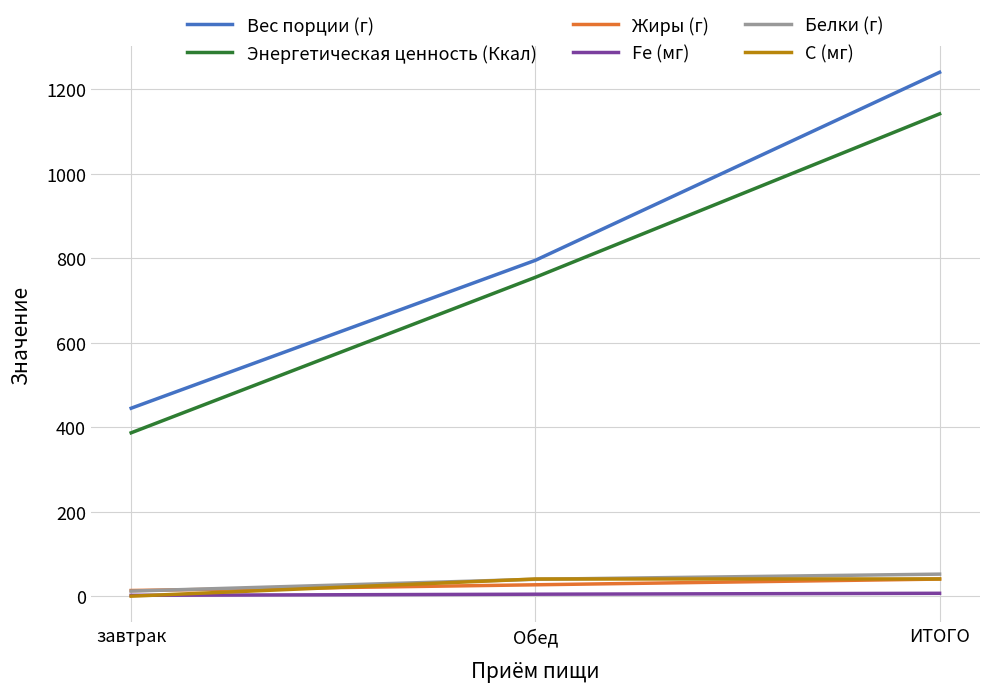

What are all the series names shown in the legend?

Вес порции (г), Энергетическая ценность (Ккал), Жиры (г), Fe (мг), Белки (г), С (мг)